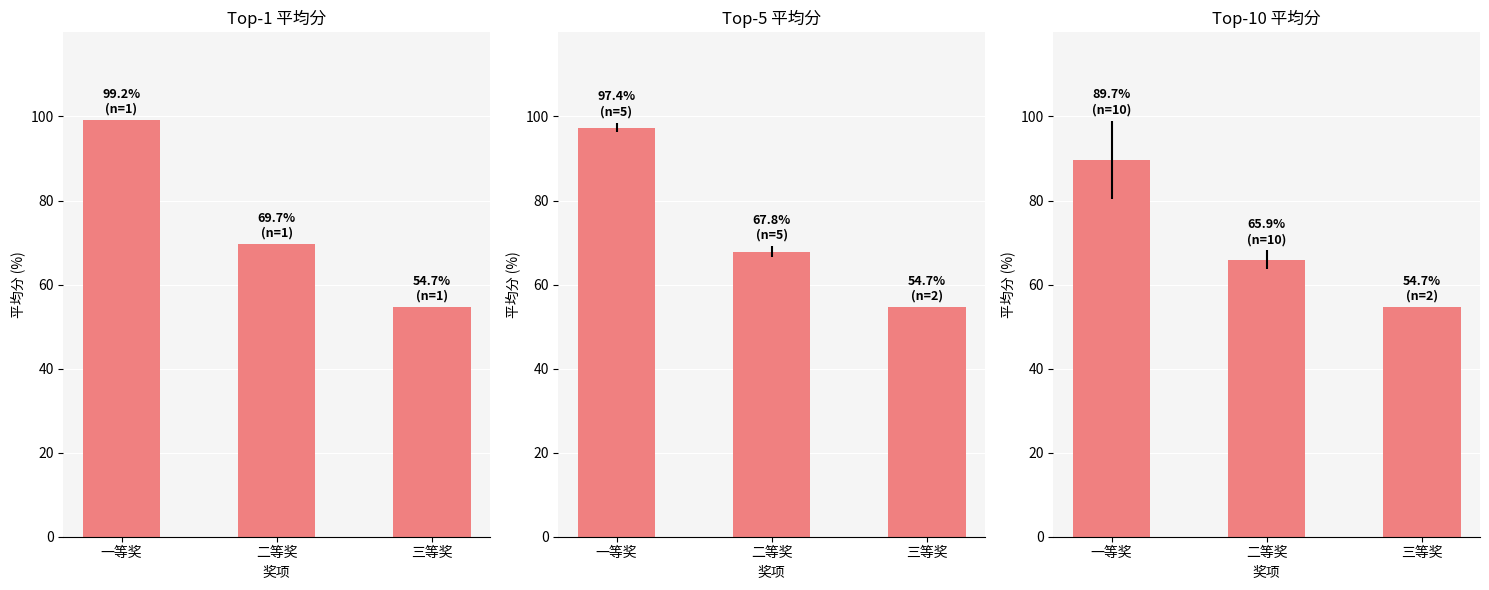

Are the bars grouped side by side (vs. stacked)?

No